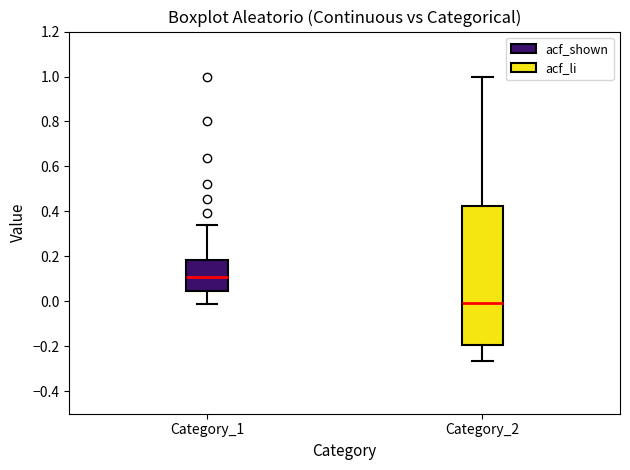

Which box has the lowest median line?

Category_2